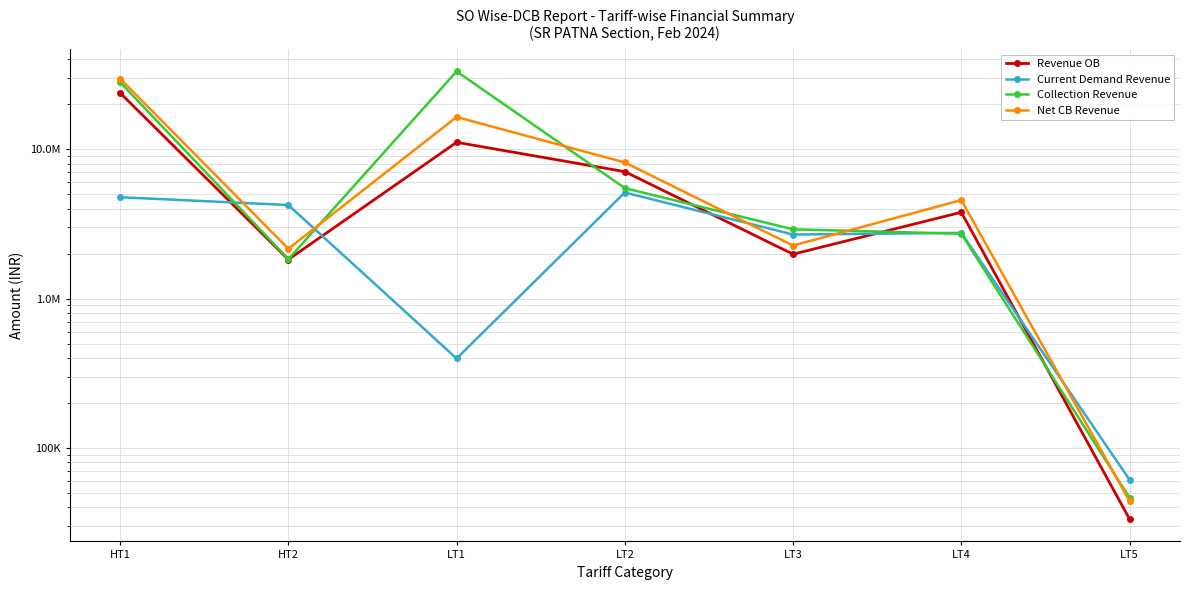

In Net CB Revenue, how many points are lower than both neighbors (excluding endpoints)?

2